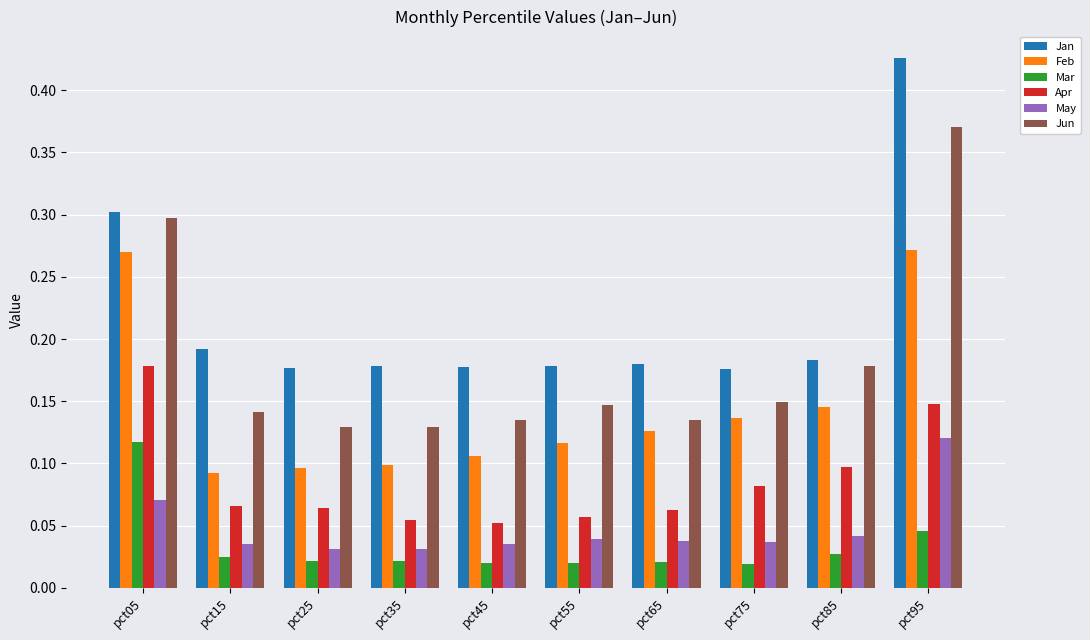

What is the total value across all series at pct25?

0.5